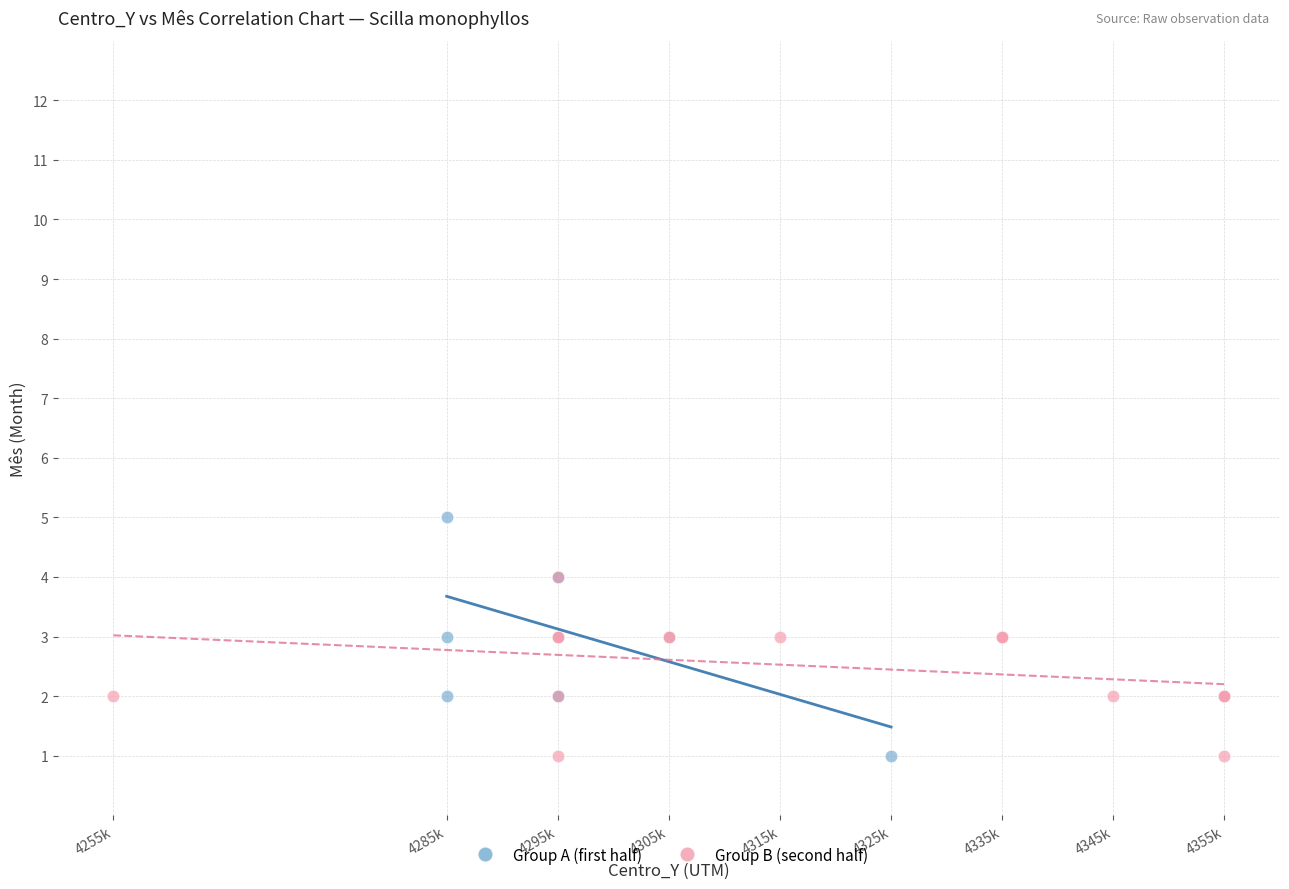

Which series reaches the maximum Y coordinate?

Group A (first half)